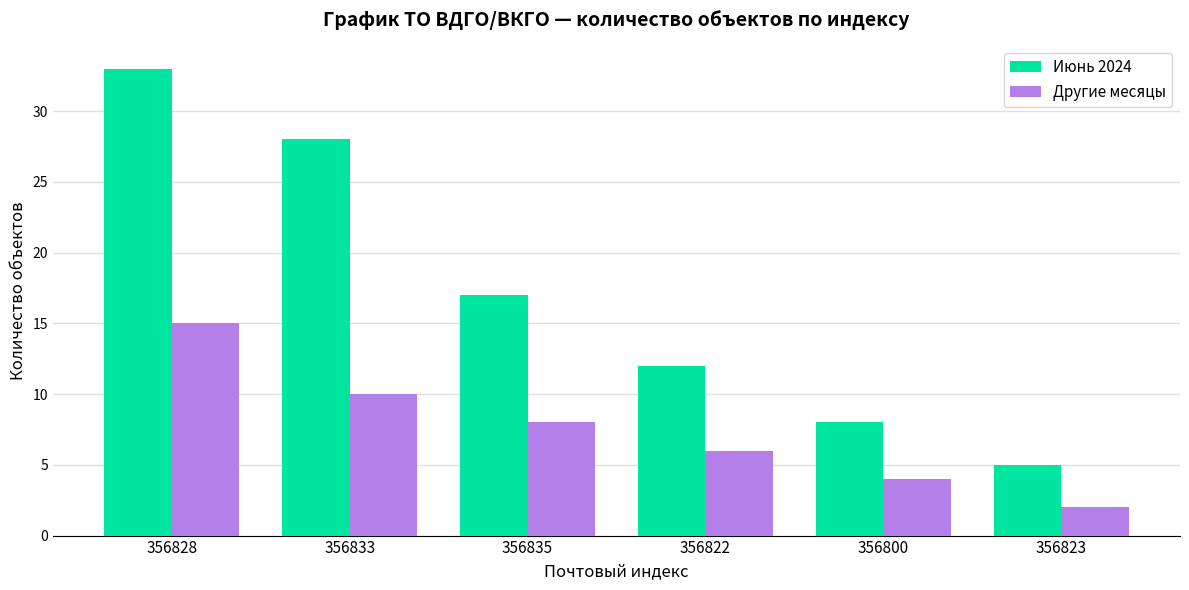

How many series are shown in this chart?

2